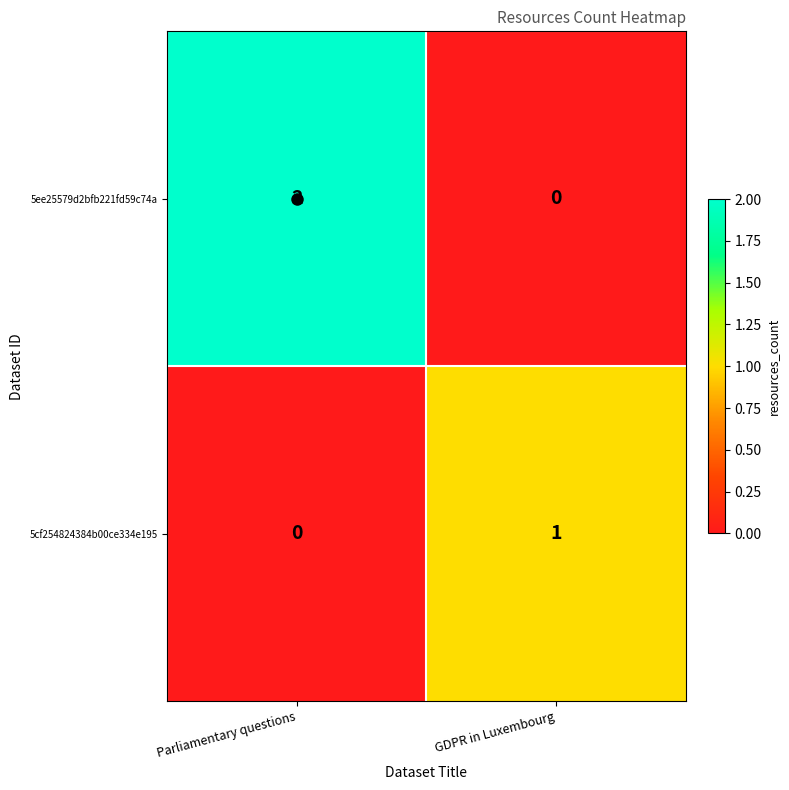

Rank the series by their maximum value, from highest to lowest.

5ee25579d2bfb221fd59c74a, 5cf254824384b00ce334e195